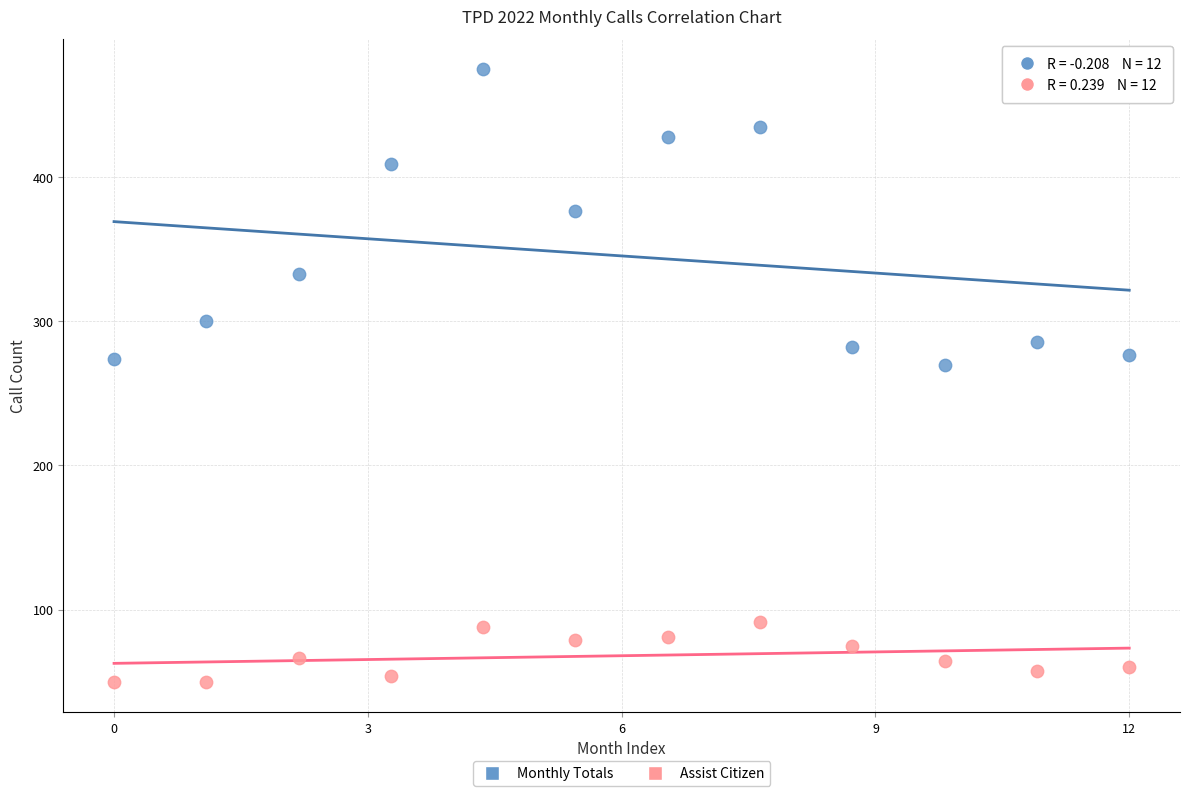

In the Monthly Totals series, what Y value is closest to 372?

377